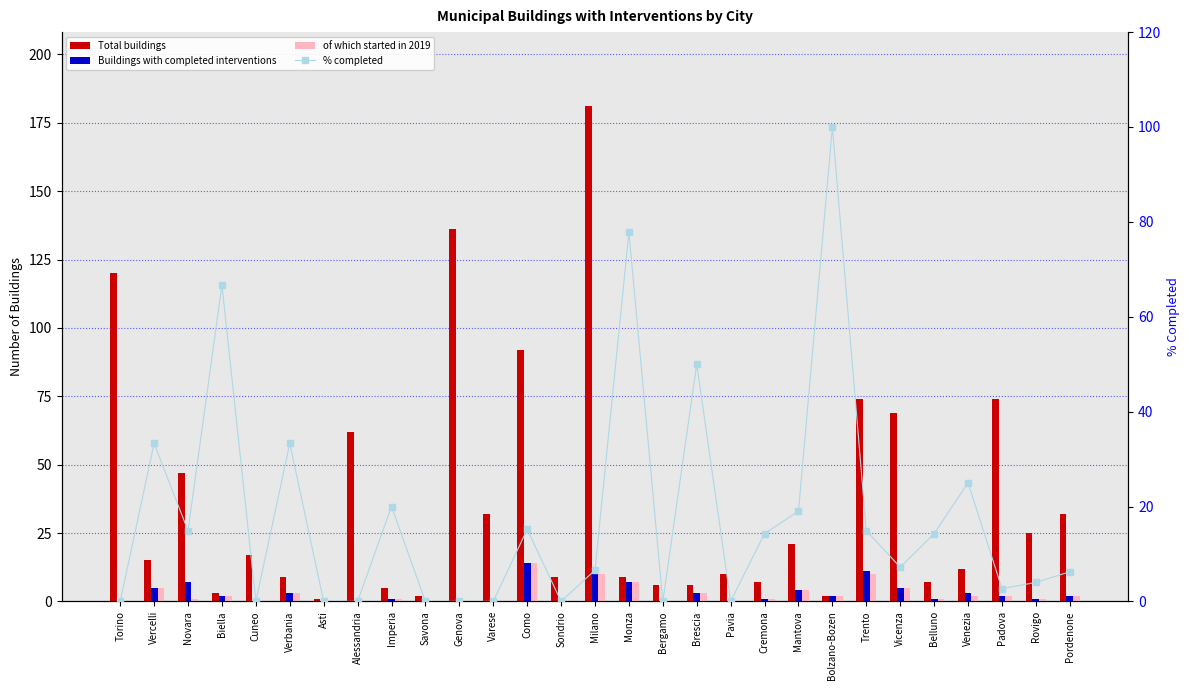

How many groups of bars are there?

29